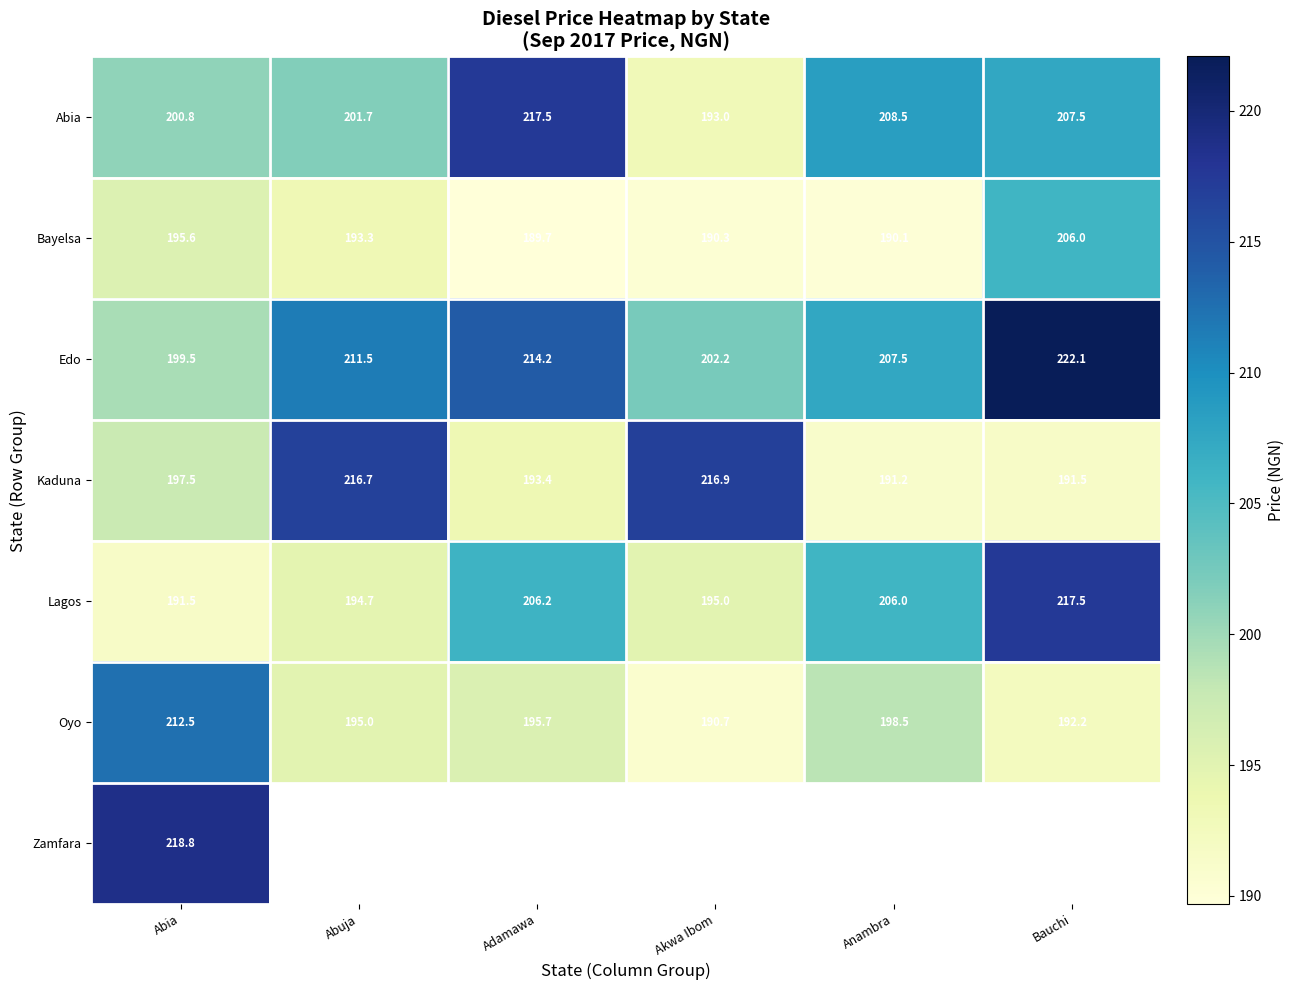

The Lagos series shows 191.5 at Abia. True or false?

True